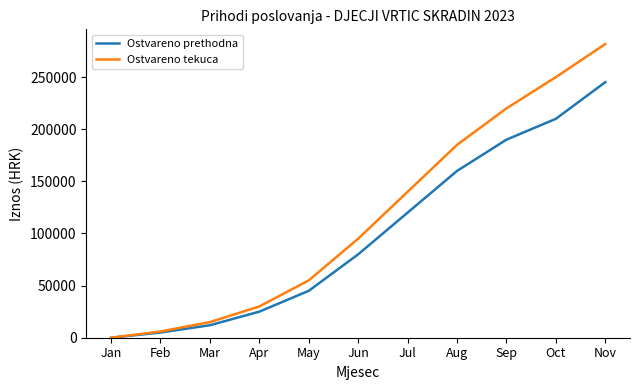

What is the difference between the second highest and second lowest values in the Ostvareno tekuca series?

244000